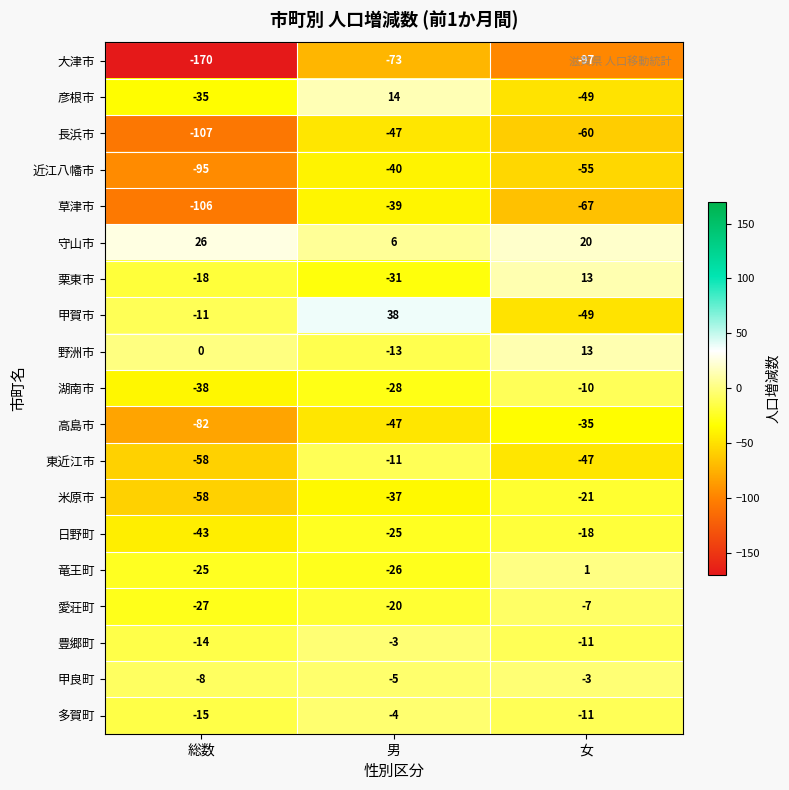

Between 総数 and 女, which series saw the biggest shift?

大津市